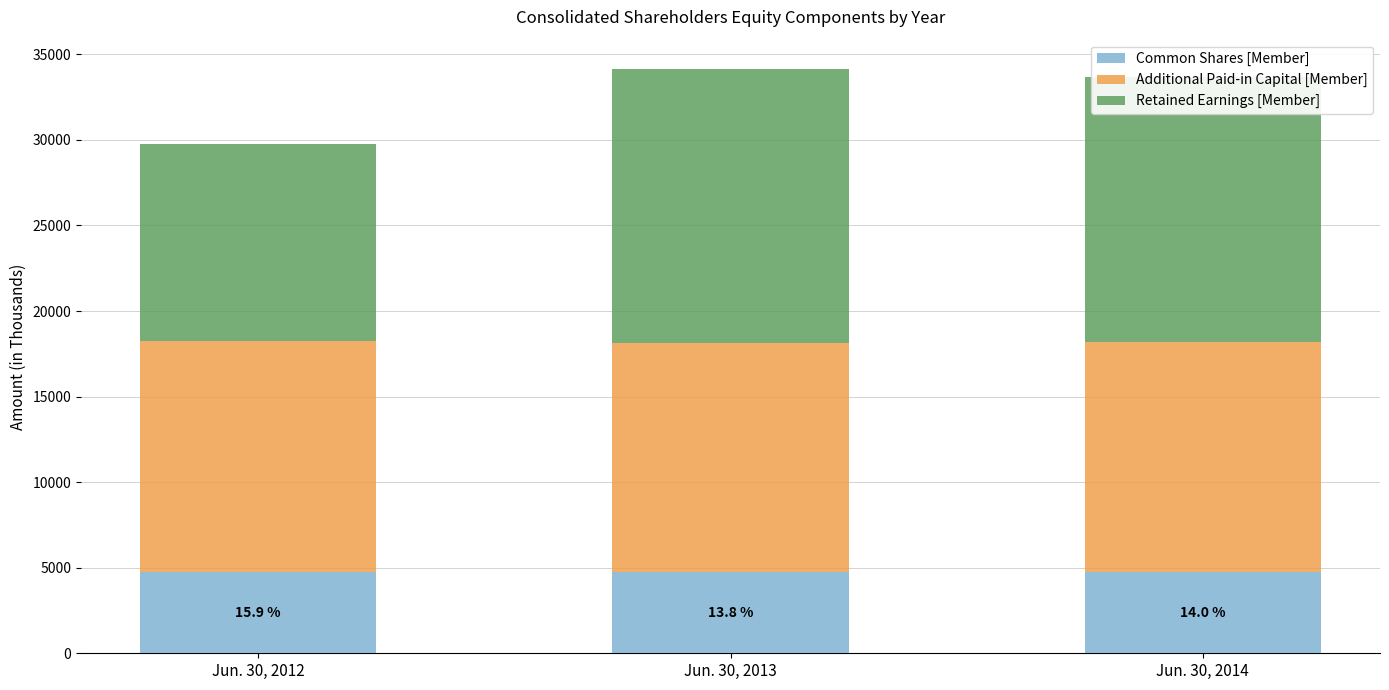

What is the maximum value for Common Shares [Member]?

4724